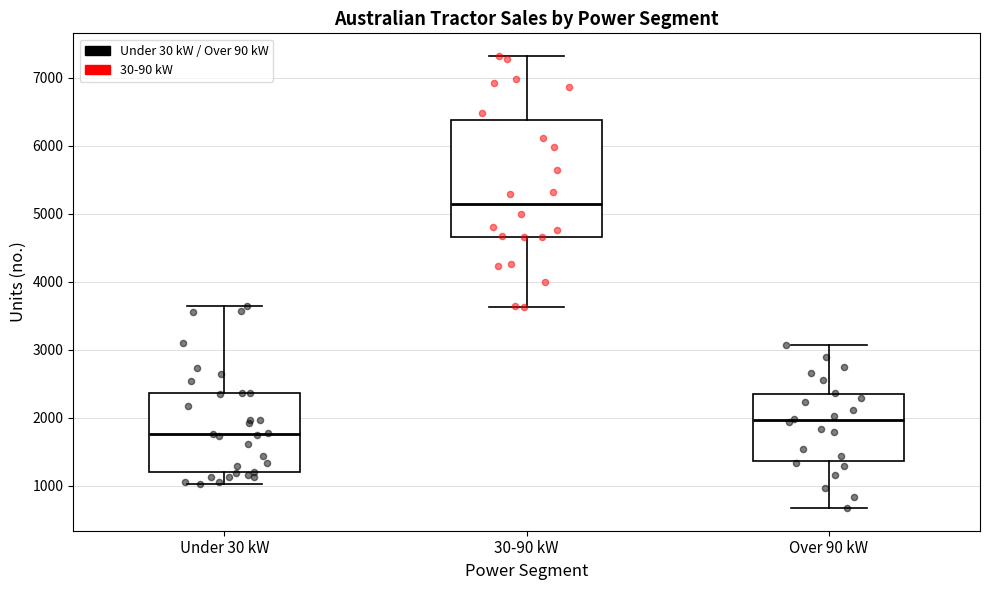

Reading left to right, read every box against the y-axis: the position of its median line, the range the box covers, and the ends of its whiskers. The values are not printed on the chart, so give them approximately, as read against the axis.

Under 30 kW: median 1800, box 1200 to 2400, whiskers 1000 to 3600
30-90 kW: median 5100, box 4700 to 6400, whiskers 3600 to 7300
Over 90 kW: median 2000, box 1400 to 2300, whiskers 700 to 3100